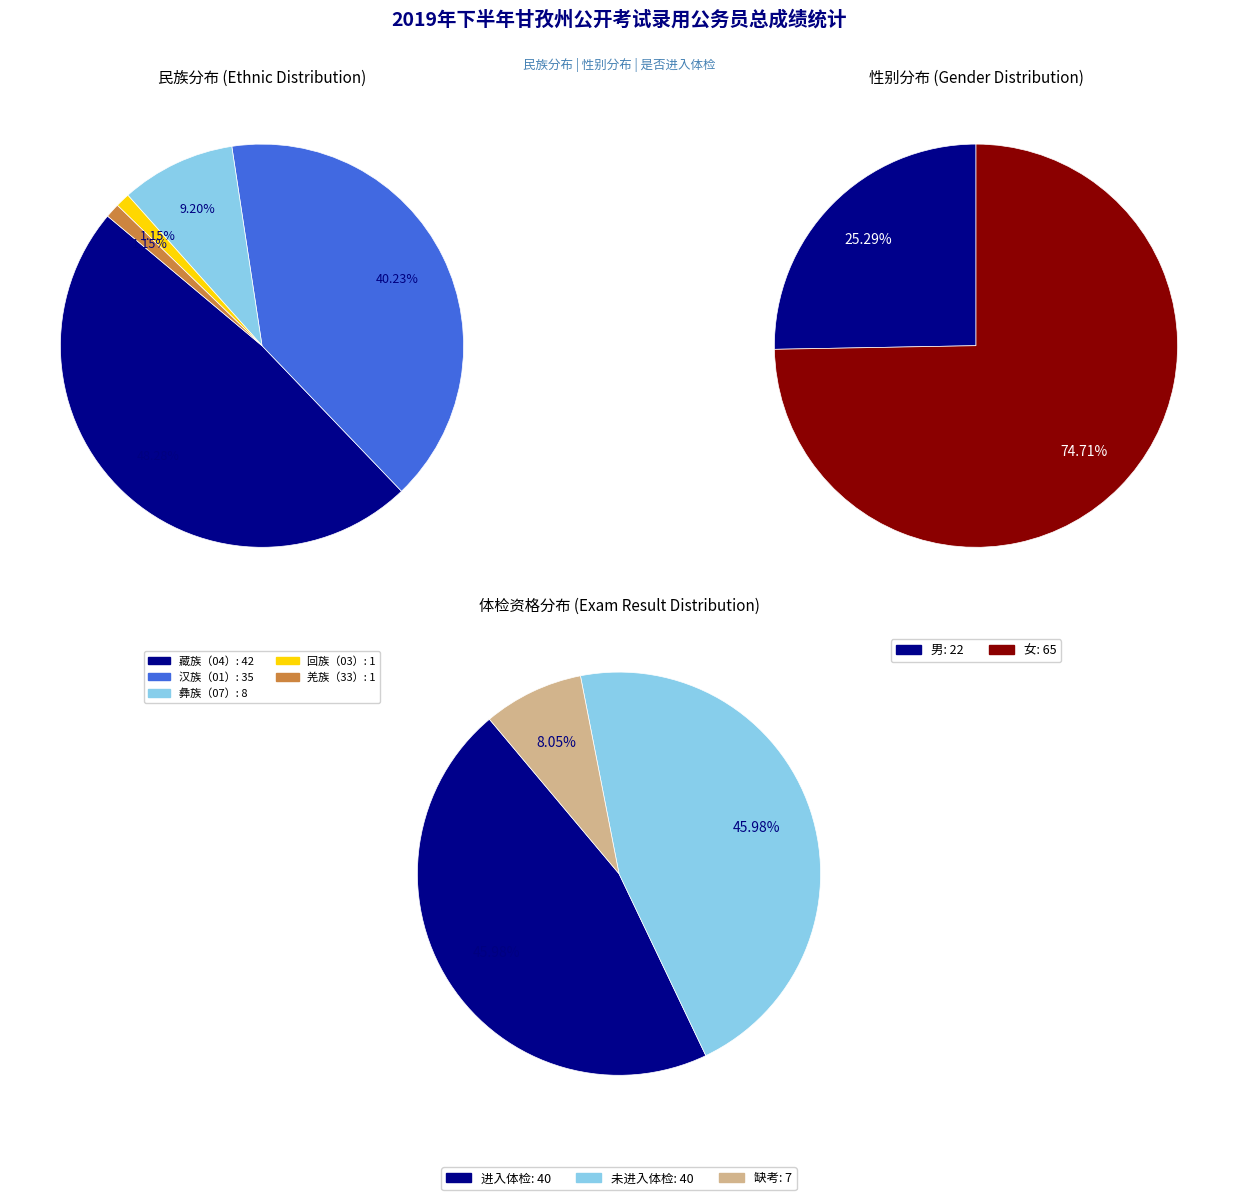

How many segments does this pie chart have?

5